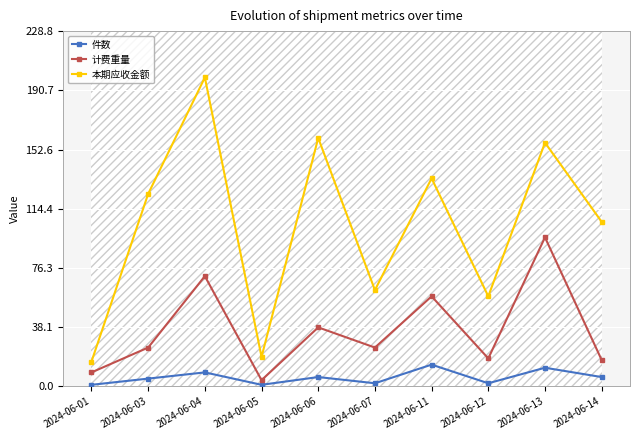

At which label does 本期应收金额 reach its minimum?

2024-06-01